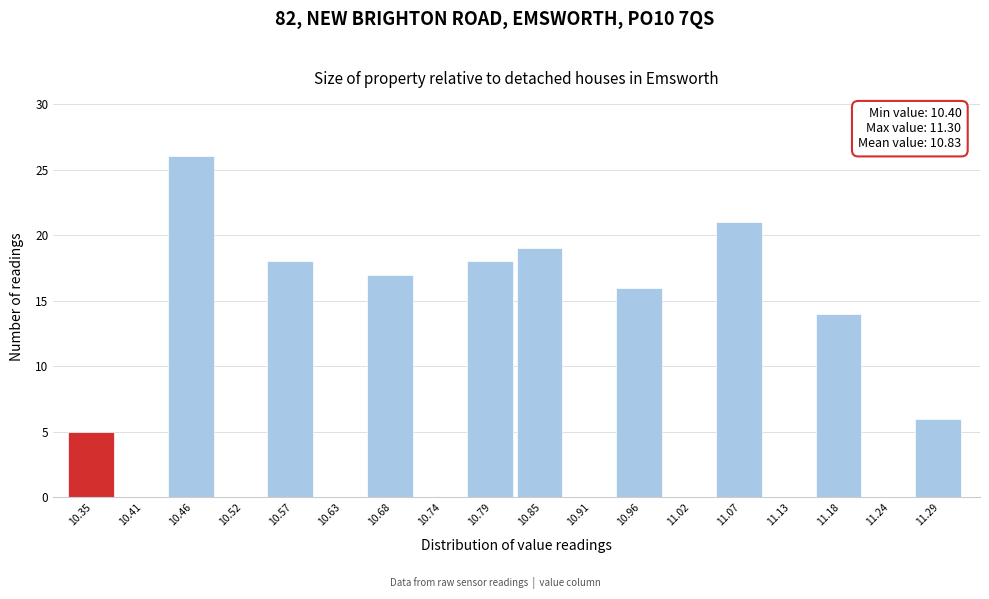

Reading left to right, list all the values displayed in this chart.

10.35=5	10.41=0	10.46=26	10.52=0	10.57=18	10.63=0	10.68=17	10.74=0	10.79=18	10.85=19	10.91=0	10.96=16	11.02=0	11.07=21	11.13=0	11.18=14	11.24=0	11.29=6